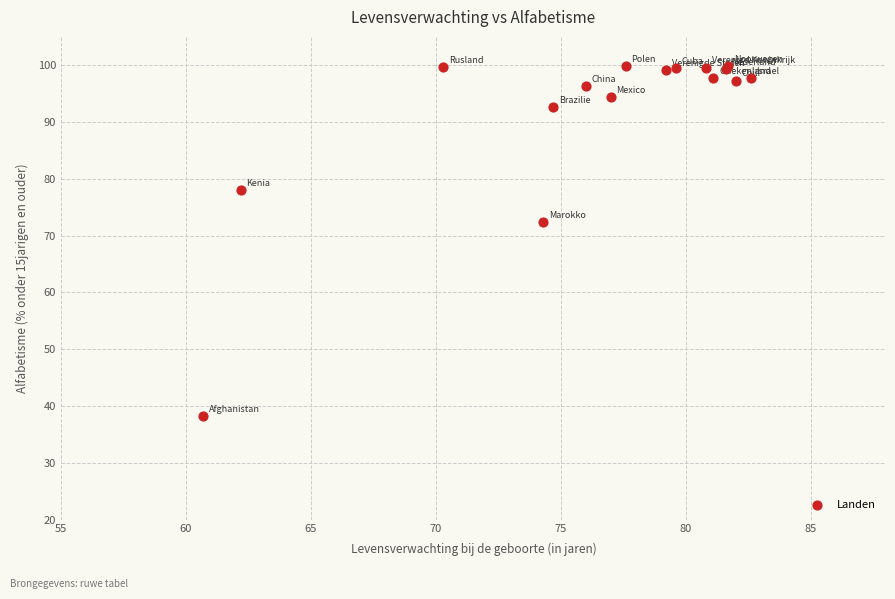

What Y value in the scatter plot is closest to 69?

72.4